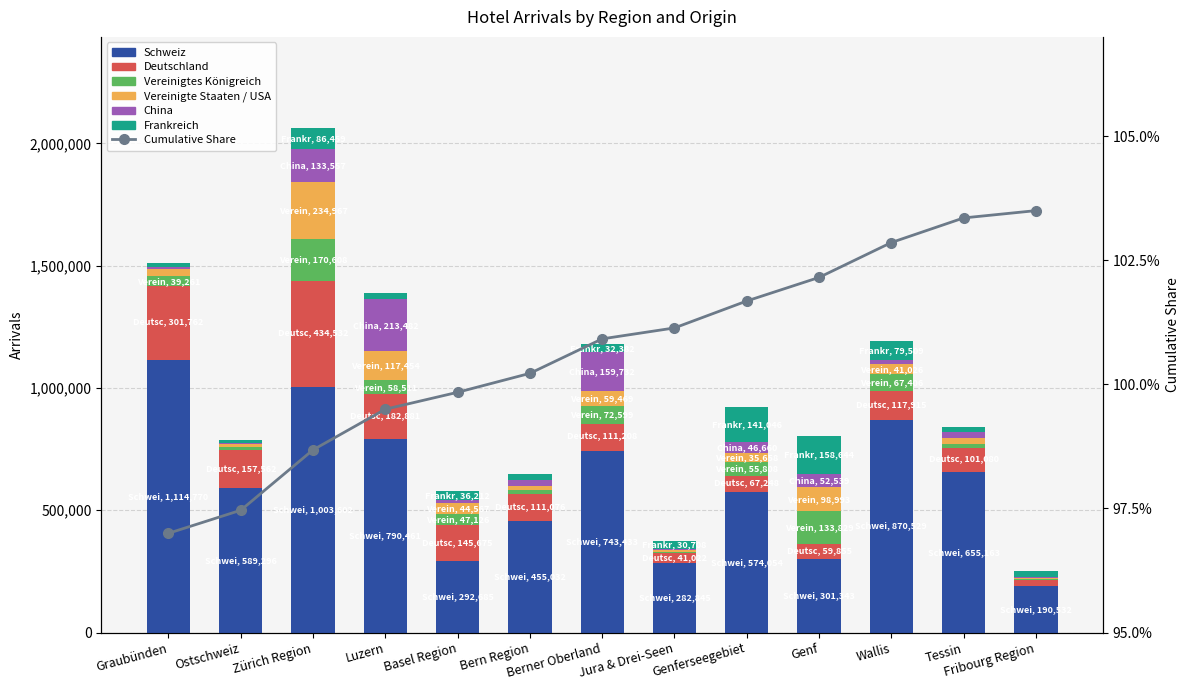

Reading left to right, what are all the values shown in this chart?

Schweiz: Graubünden=1114770	Ostschweiz=589296	Zürich Region=1003602	Luzern=790461	Basel Region=292685	Bern Region=455032	Berner Oberland=743433	Jura & Drei-Seen=282845	Genferseegebiet=574054	Genf=301343	Wallis=870529	Tessin=655163	Fribourg Region=190532
Deutschland: Graubünden=301762	Ostschweiz=157562	Zürich Region=434532	Luzern=182881	Basel Region=145675	Bern Region=111076	Berner Oberland=111208	Jura & Drei-Seen=41022	Genferseegebiet=67248	Genf=59855	Wallis=117915	Tessin=101080	Fribourg Region=22447
Vereinigtes Königreich: Graubünden=39261	Ostschweiz=11561	Zürich Region=170608	Luzern=58511	Basel Region=47126	Bern Region=15817	Berner Oberland=72599	Jura & Drei-Seen=5808	Genferseegebiet=55808	Genf=133829	Wallis=67406	Tessin=15883	Fribourg Region=4158
Vereinigte Staaten / USA: Graubünden=29989	Ostschweiz=11837	Zürich Region=234967	Luzern=117454	Basel Region=44567	Bern Region=18329	Berner Oberland=59469	Jura & Drei-Seen=5937	Genferseegebiet=35658	Genf=98993	Wallis=41026	Tessin=23496	Fribourg Region=4313
China: Graubünden=7057	Ostschweiz=4660	Zürich Region=133557	Luzern=213482	Basel Region=11715	Bern Region=25183	Berner Oberland=159732	Jura & Drei-Seen=7287	Genferseegebiet=46660	Genf=52539	Wallis=16163	Tessin=22650	Fribourg Region=4260
Frankreich: Graubünden=19855	Ostschweiz=12817	Zürich Region=86459	Luzern=26044	Basel Region=36212	Bern Region=21741	Berner Oberland=32382	Jura & Drei-Seen=30708	Genferseegebiet=141046	Genf=158644	Wallis=79509	Tessin=22794	Fribourg Region=24077